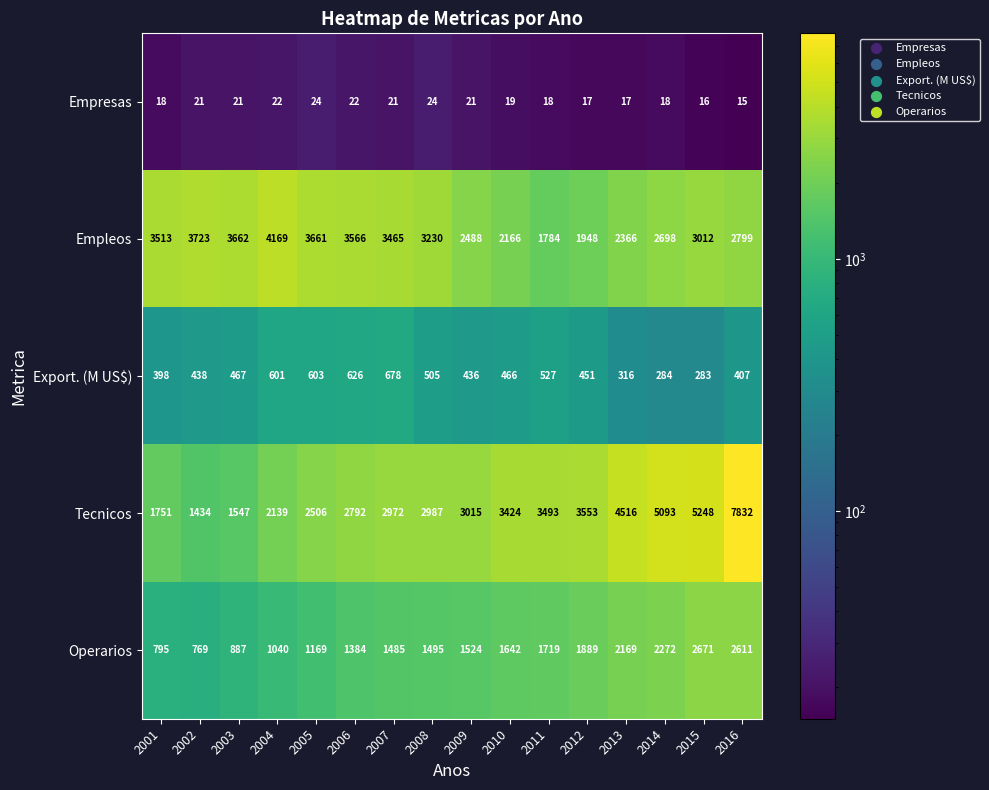

Rank the categories by Export. (M US$) value from lowest to highest.

2015, 2014, 2013, 2001, 2016, 2009, 2002, 2012, 2010, 2003, 2008, 2011, 2004, 2005, 2006, 2007